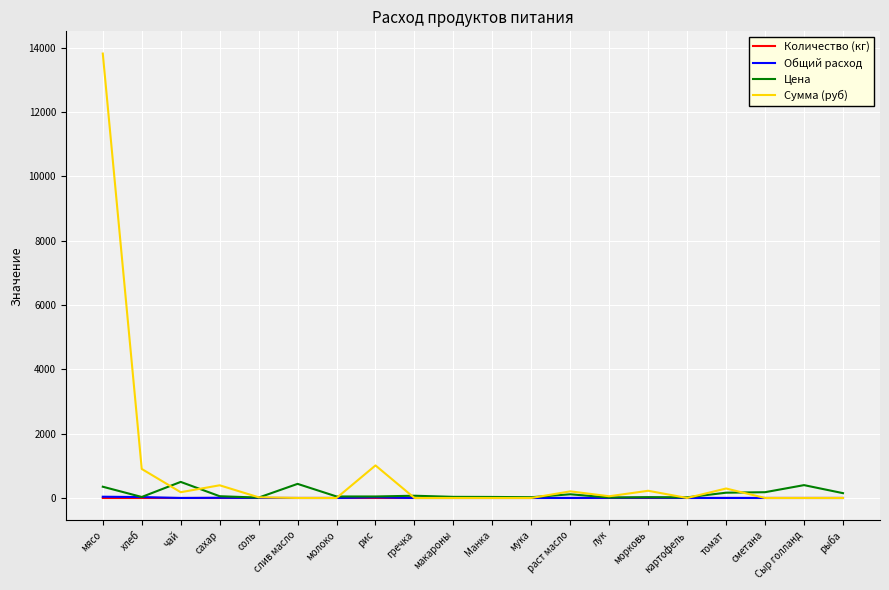

True or false: Сумма (руб) and Цена intersect in this chart.

True